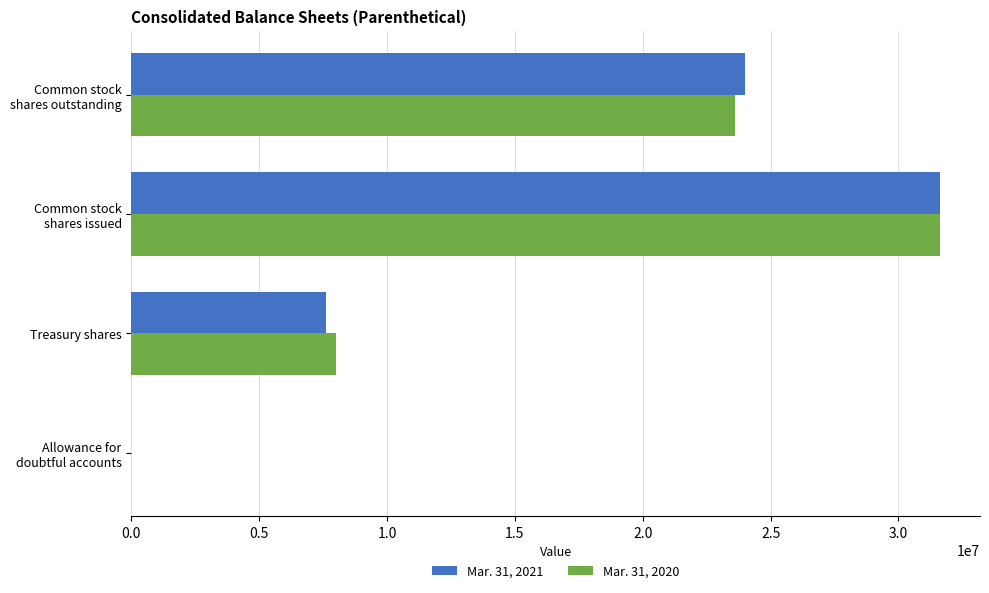

The Mar. 31, 2020 series shows 7997433 at Treasury shares. True or false?

True